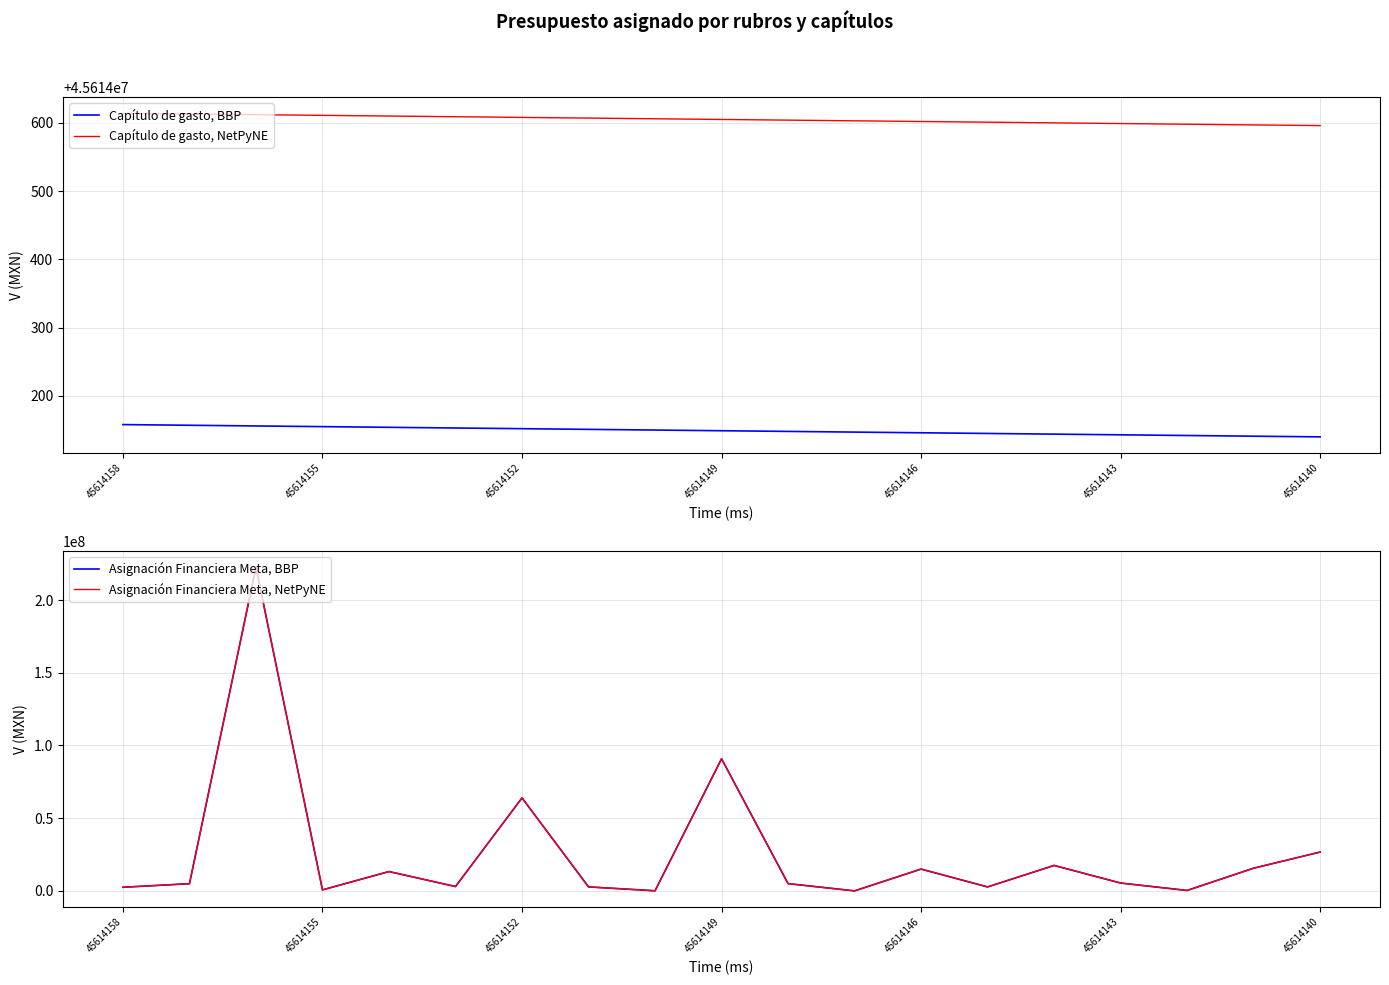

Is it true that Asignación Financiera Meta, NetPyNE equals 90852484.5 at 45614149?

True